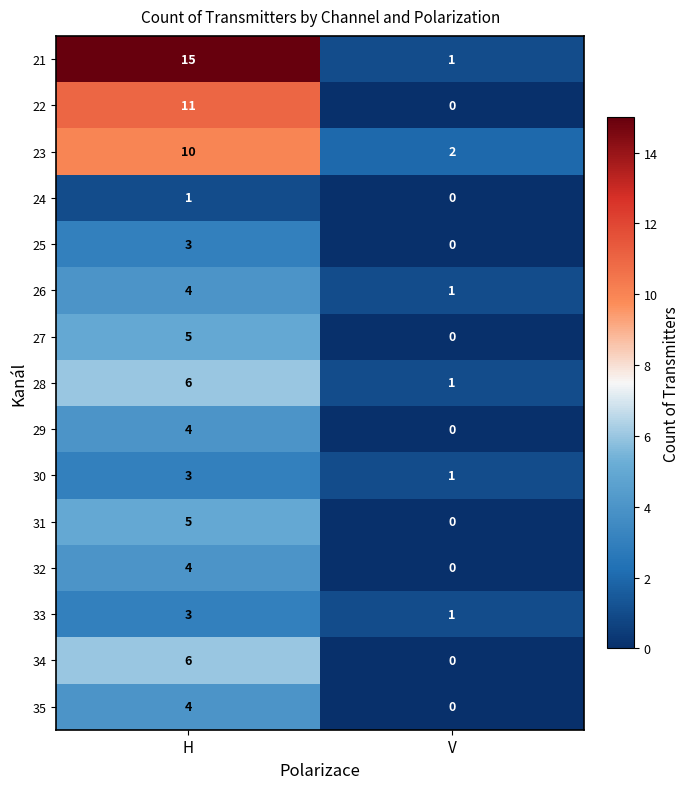

List the labels in order of 24 value, largest first.

H, V